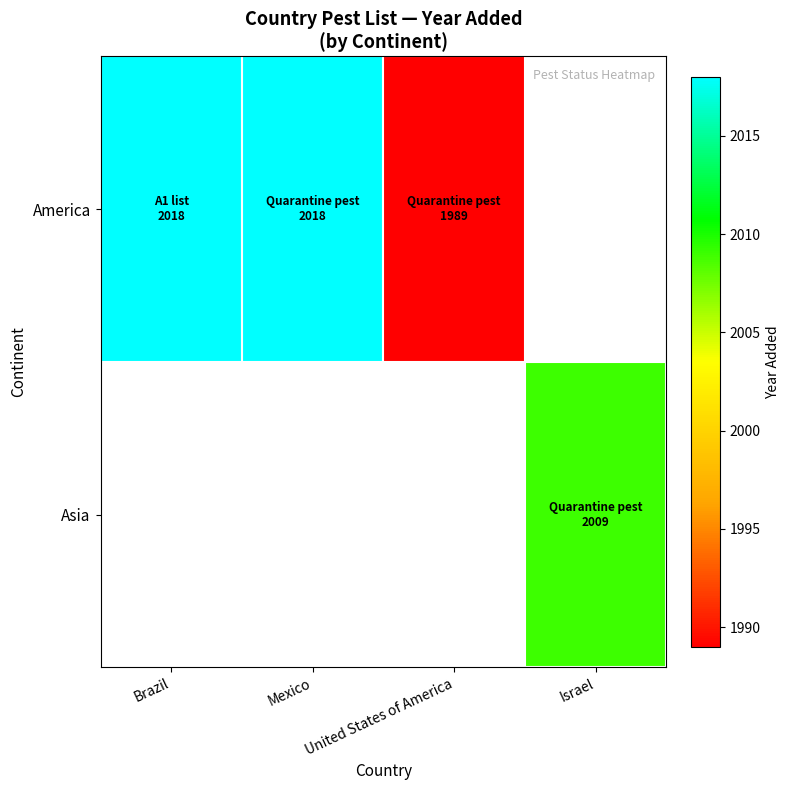

At which label is America closest to 2003?

United States of America